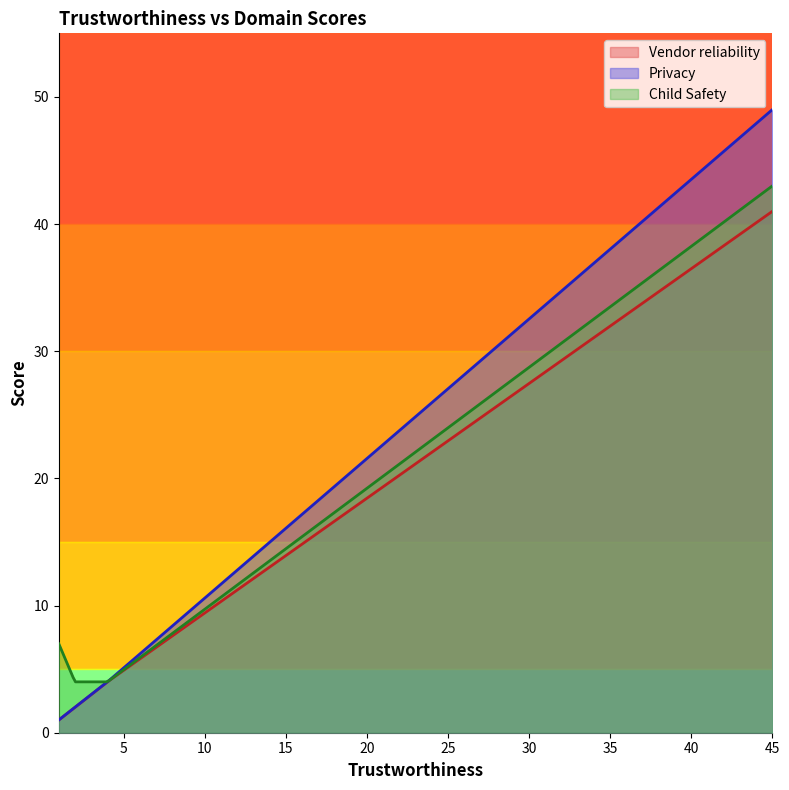

True or false: Privacy has a value of 1 at 1.

True